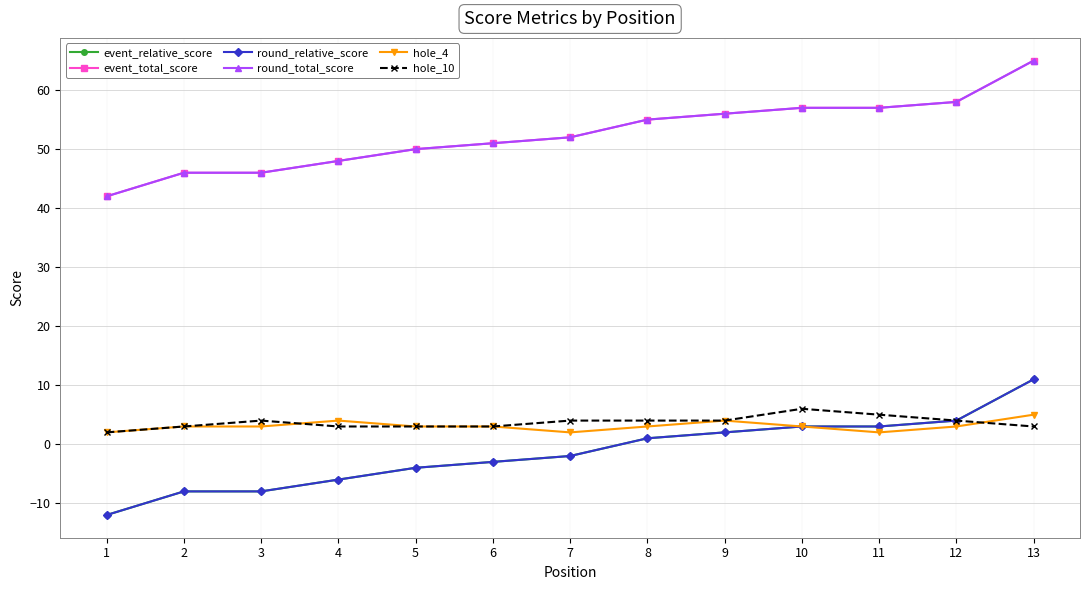

Is this an area chart (filled region under the line)?

No